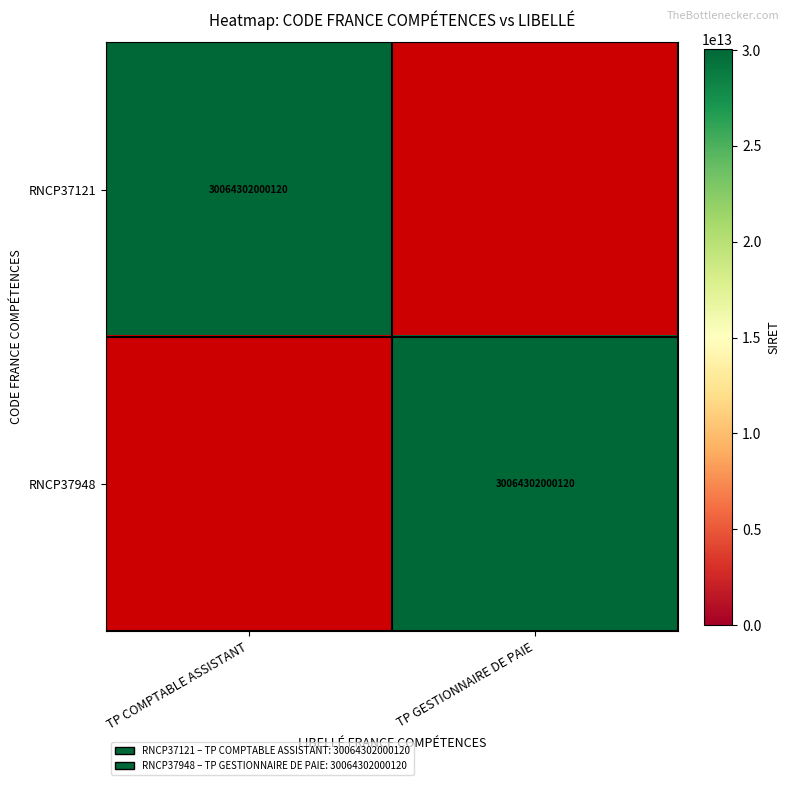

The value of RNCP37948 at TP GESTIONNAIRE DE PAIE is 30064302000120. True or false?

True